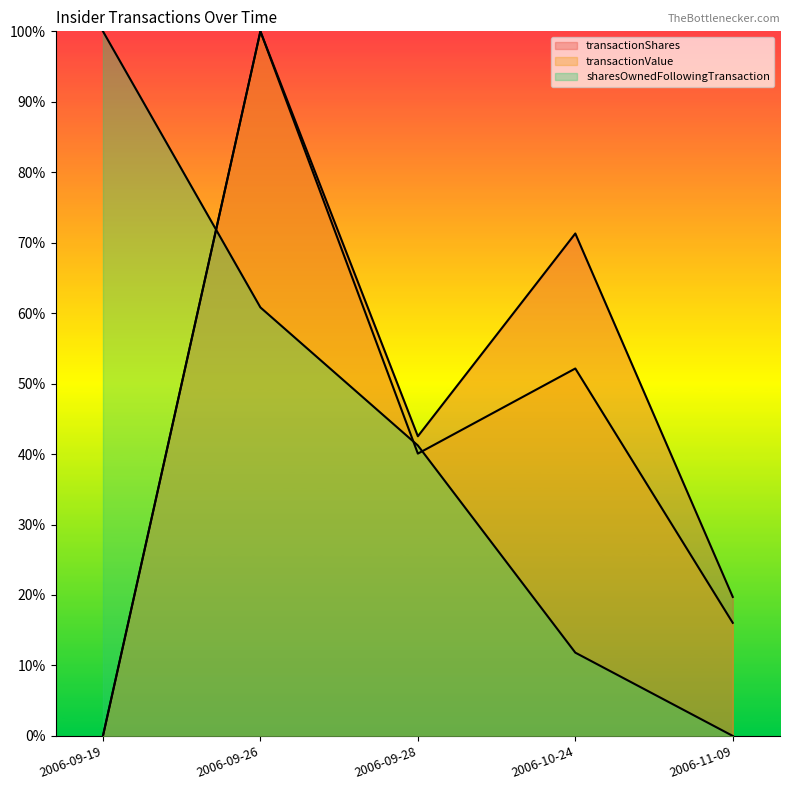

The value of sharesOwnedFollowingTransaction at 2006-10-24 is 0.2. True or false?

False